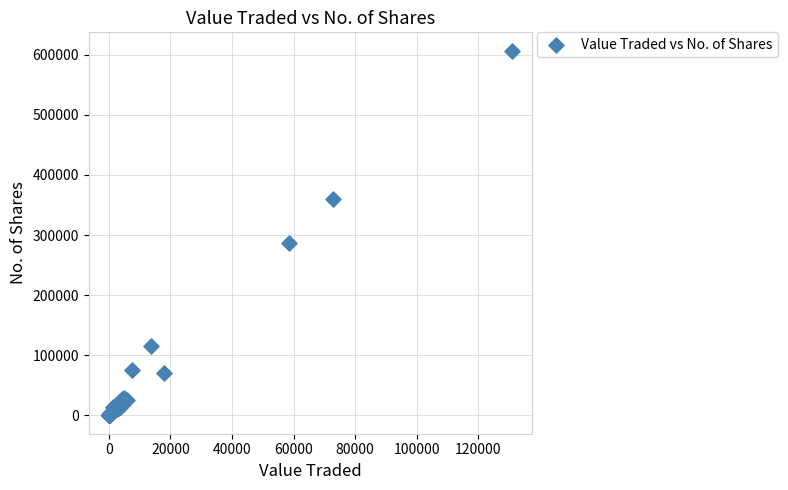

What Y value in the scatter plot is closest to 303279?

287514